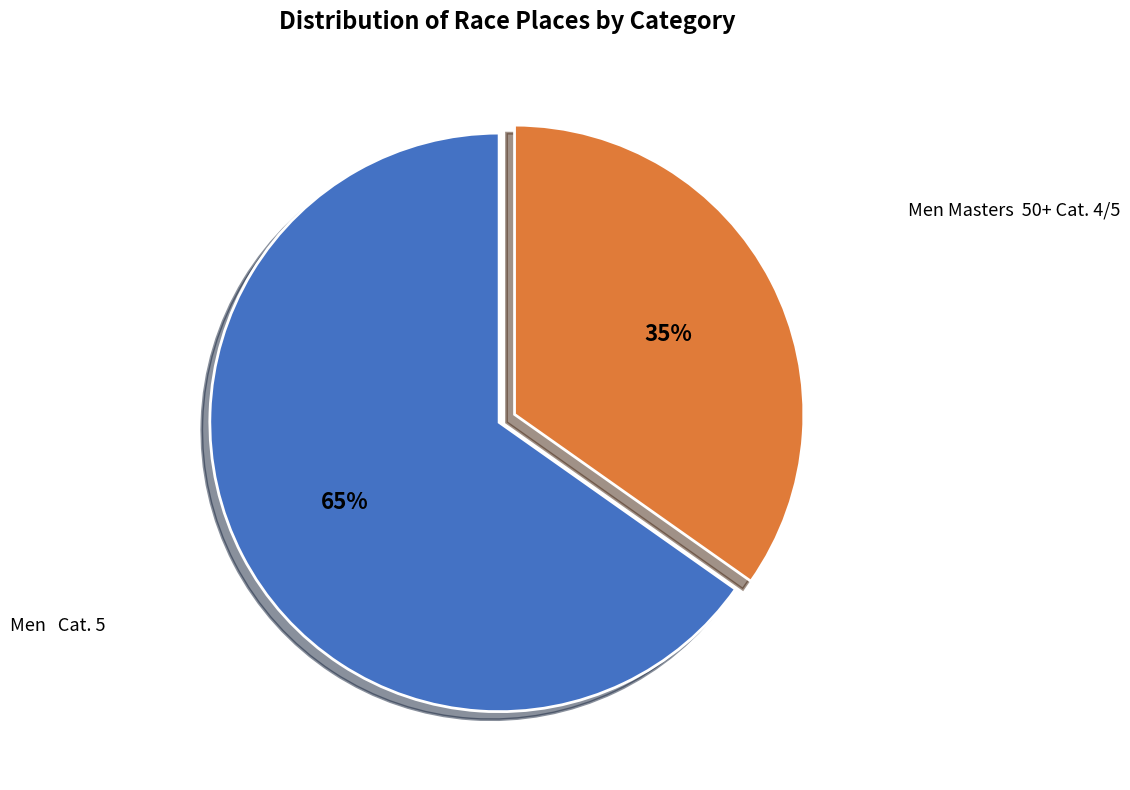

To the nearest percent, what is the difference between the largest and smallest slice percentages?

30%